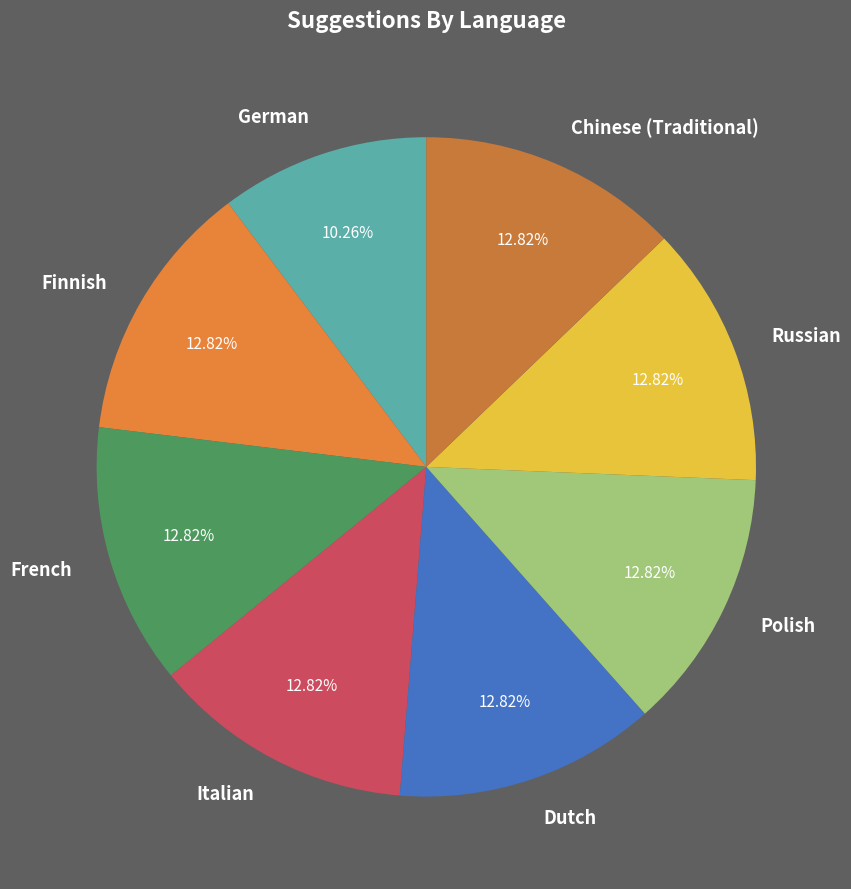

Do Italian and Russian together represent more than half of the pie?

No